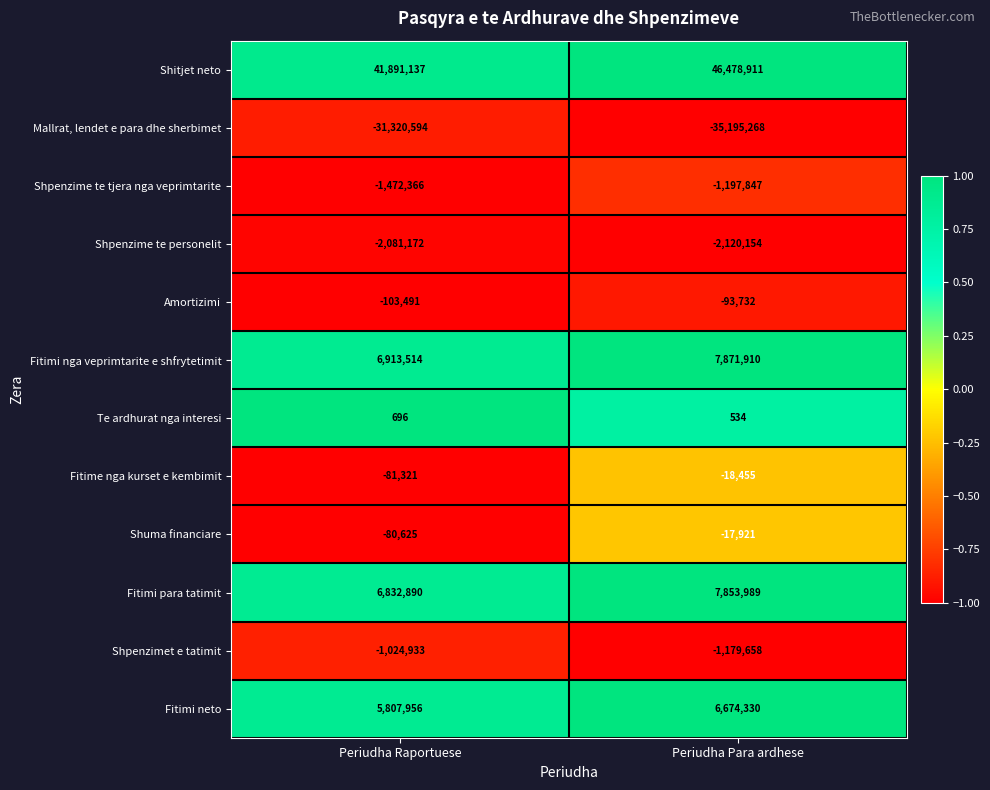

At which category is the sum across all series the highest?

Periudha Para ardhese